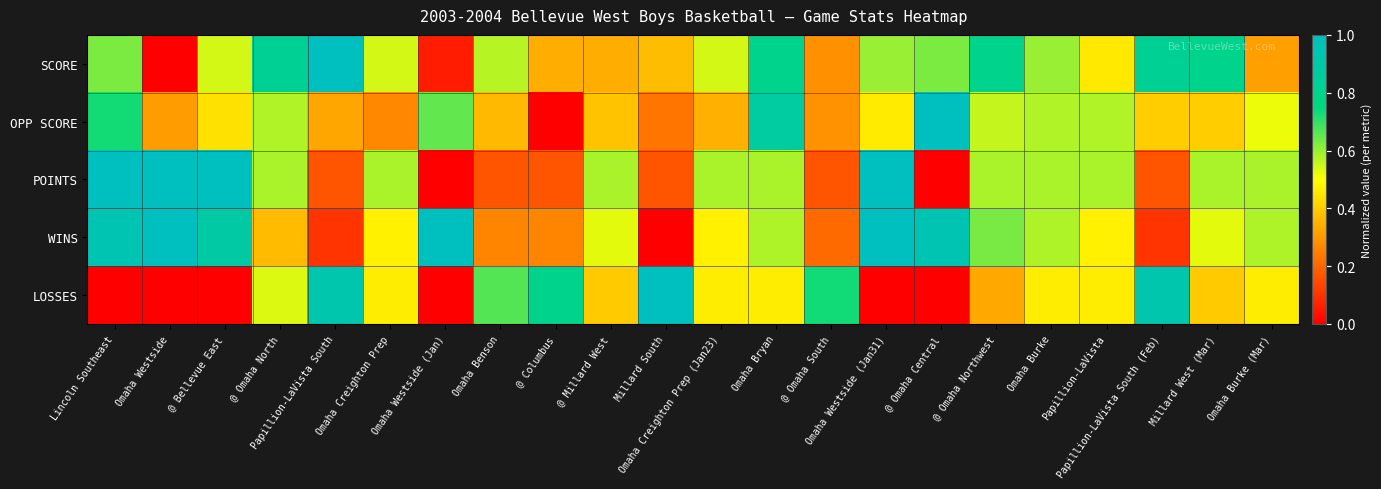

What is the total value across all series at Papillion-LaVista South (Feb)?

2.4